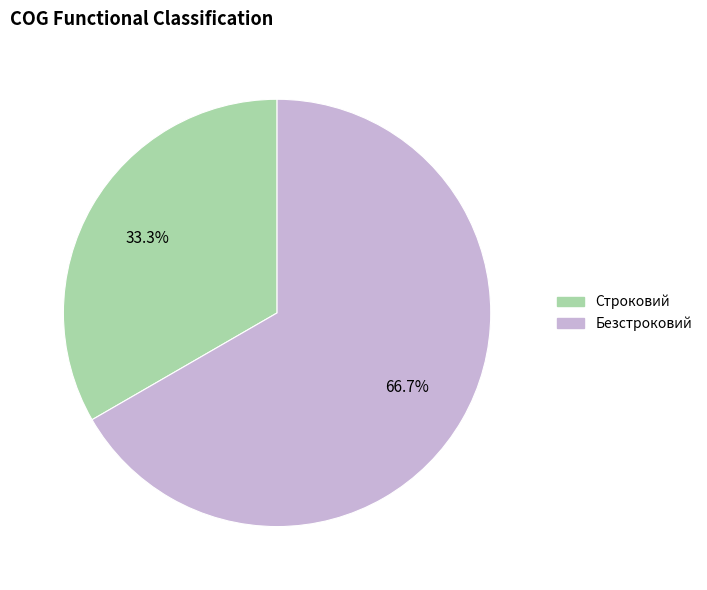

Which has a higher value, Строковий or Безстроковий?

Безстроковий